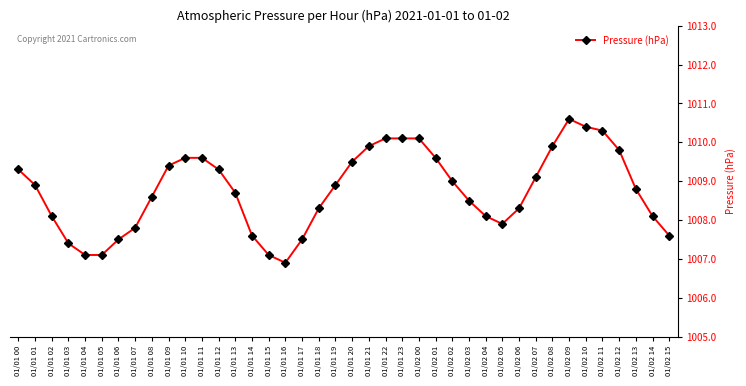

What is the sum of all values?

40350.4